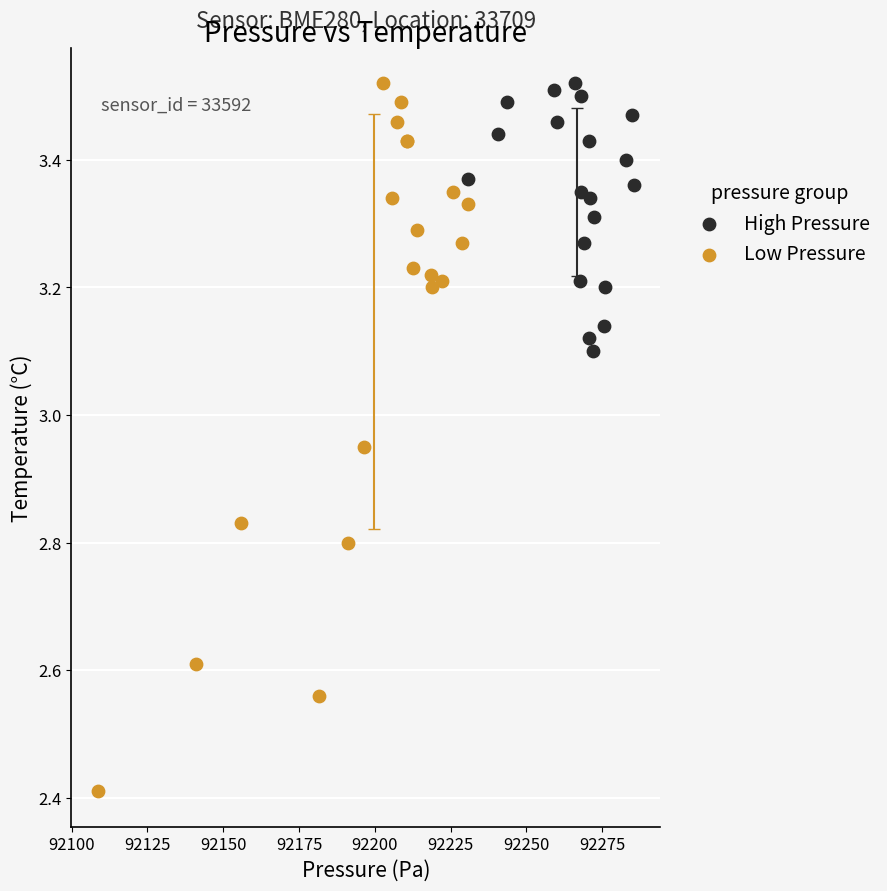

What are all the series names shown in the legend?

High Pressure, Low Pressure